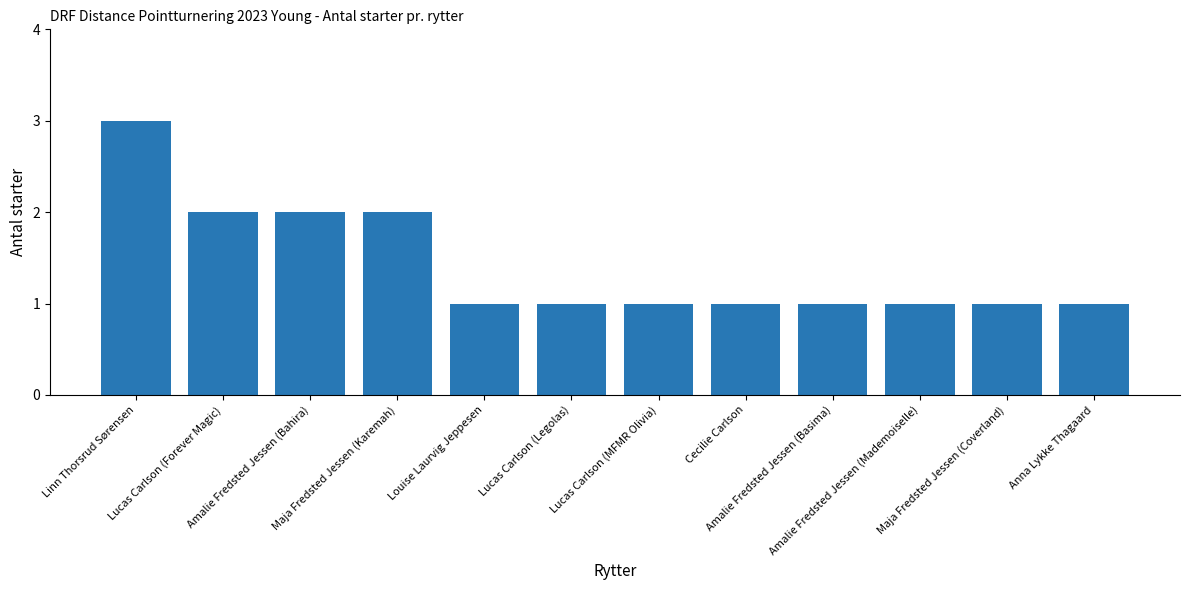

What is the smallest value displayed?

1